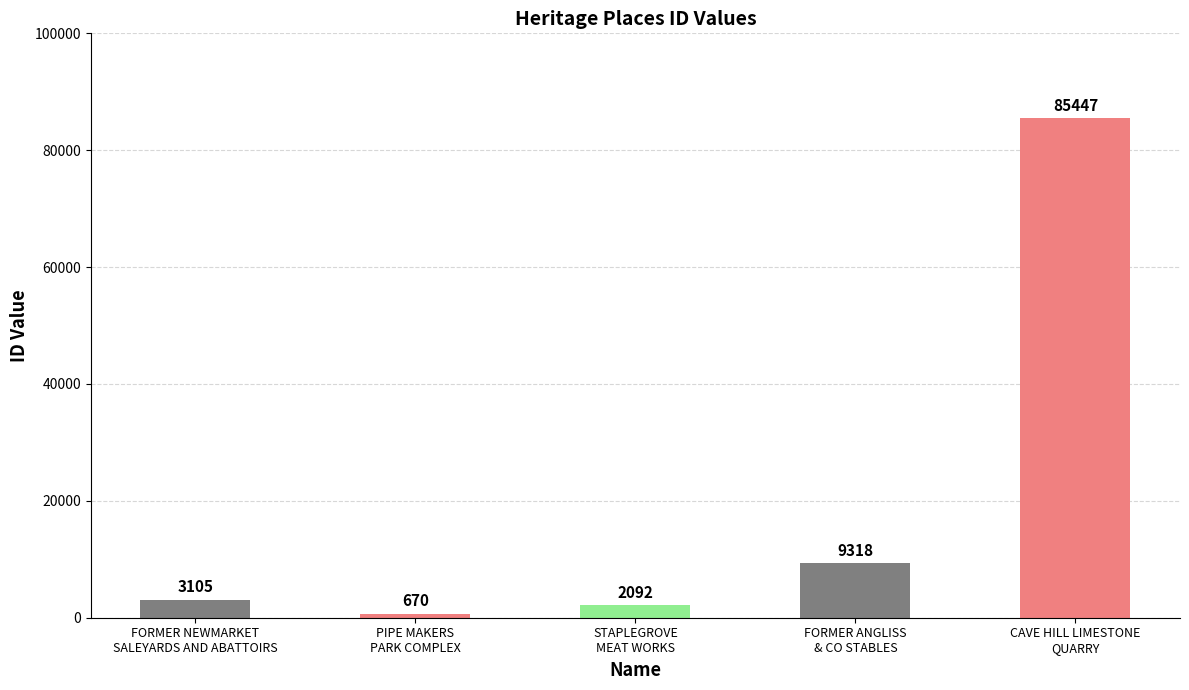

Count the number of categories in the chart.

5